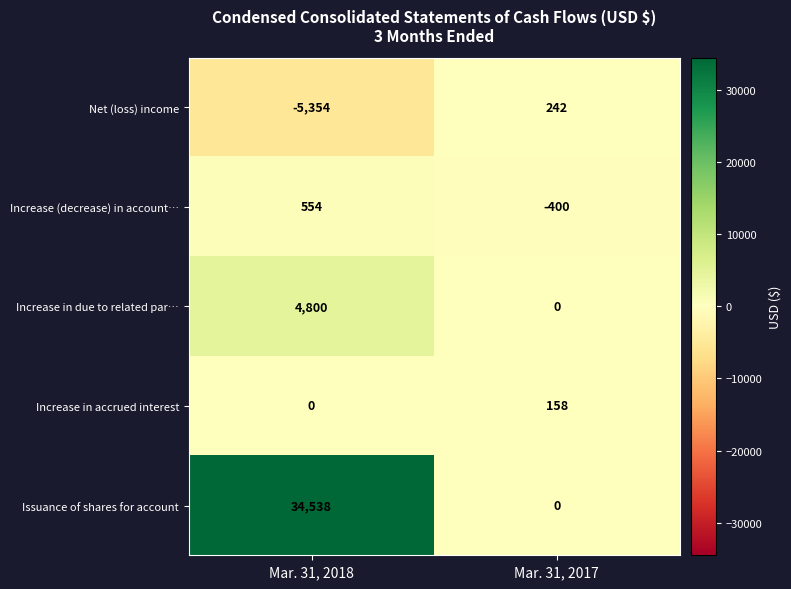

The value of Increase in due to related par… at Mar. 31, 2018 is 4800. True or false?

True